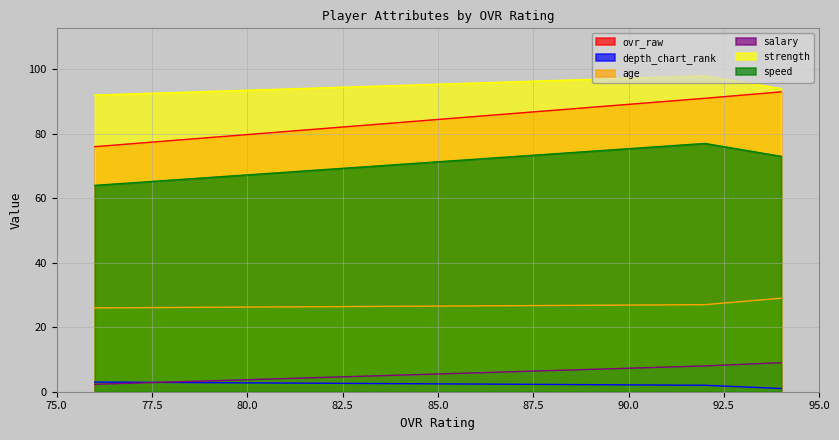

Rank the series by their maximum value, from highest to lowest.

strength, ovr_raw, speed, age, salary, depth_chart_rank